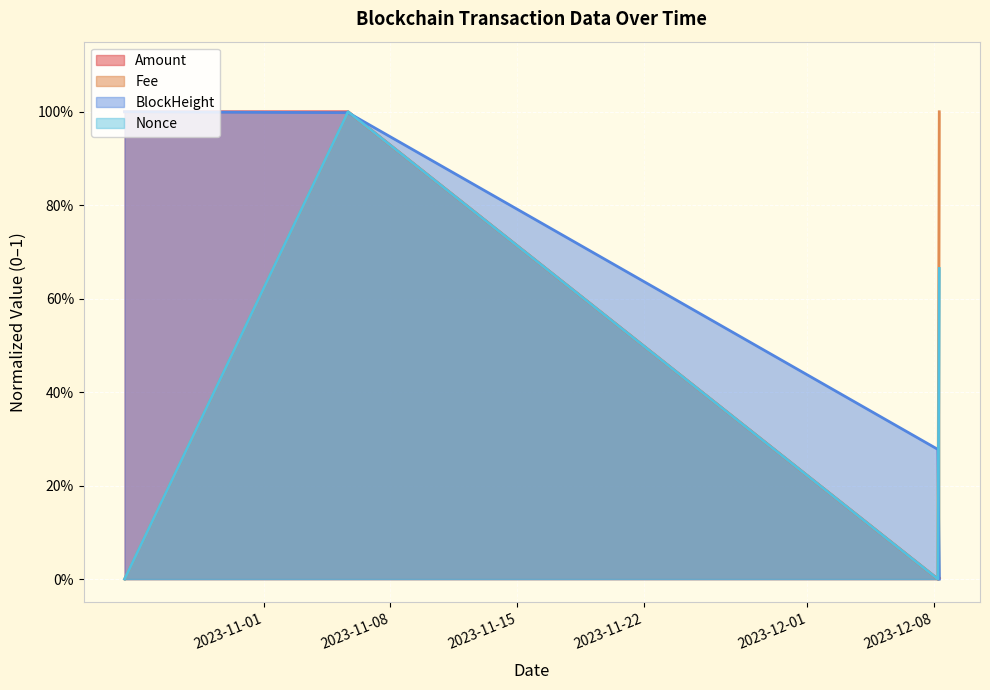

What is the sum of all Fee values?

2.0